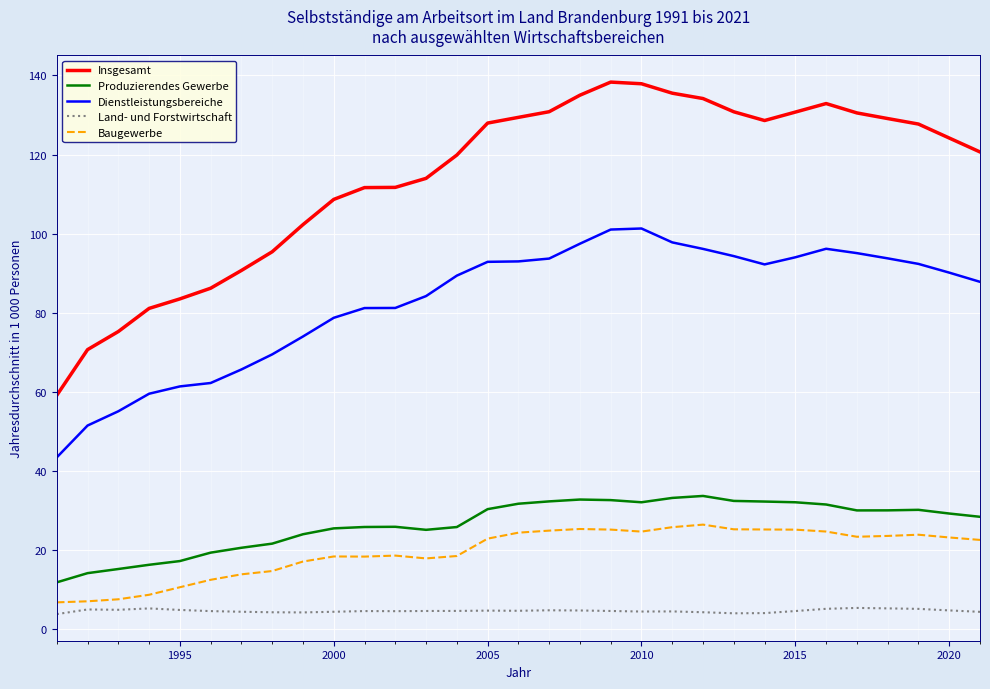

List the series in order of their peak value, lowest first.

Land- und Forstwirtschaft, Baugewerbe, Produzierendes Gewerbe, Dienstleistungsbereiche, Insgesamt